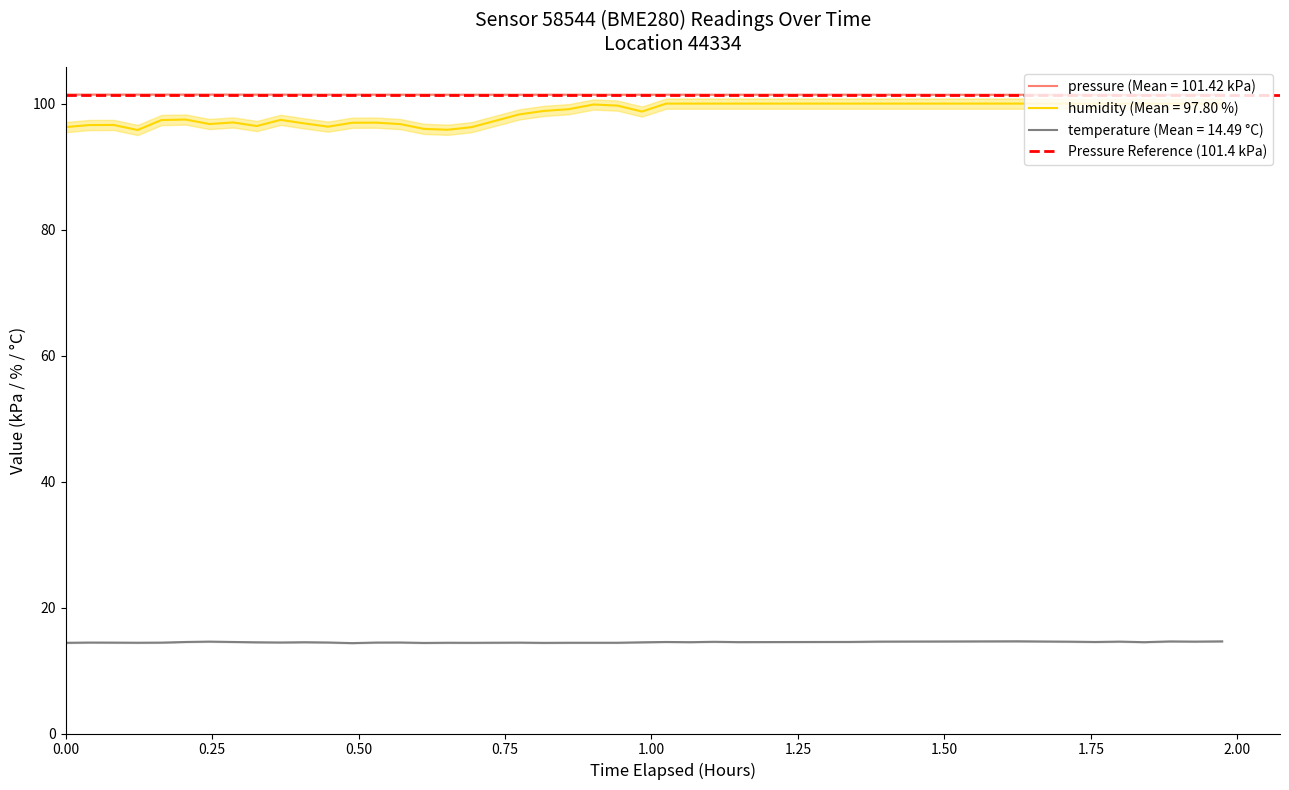

What is the maximum value for humidity (Mean = 97.80 %)?

100.0